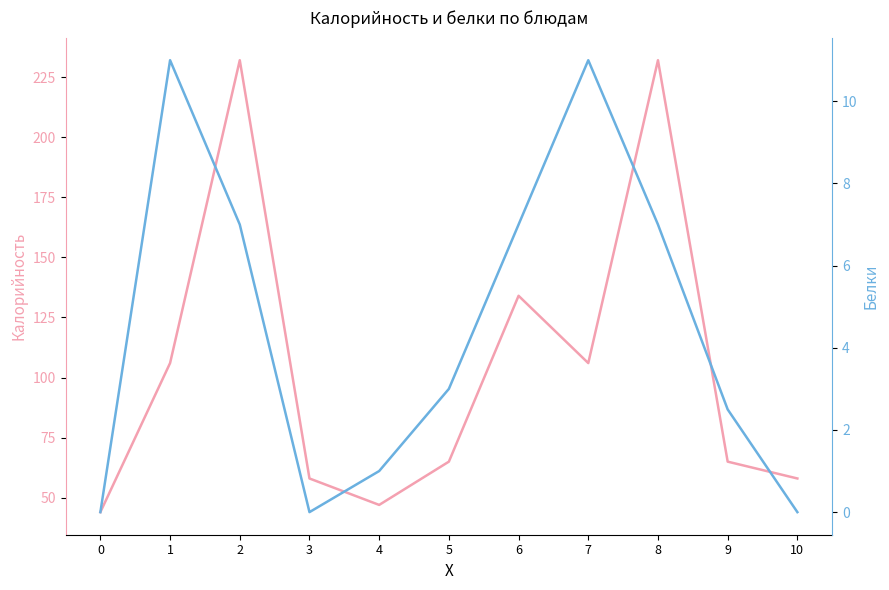

Where is the first local minimum for Калорийность?

4